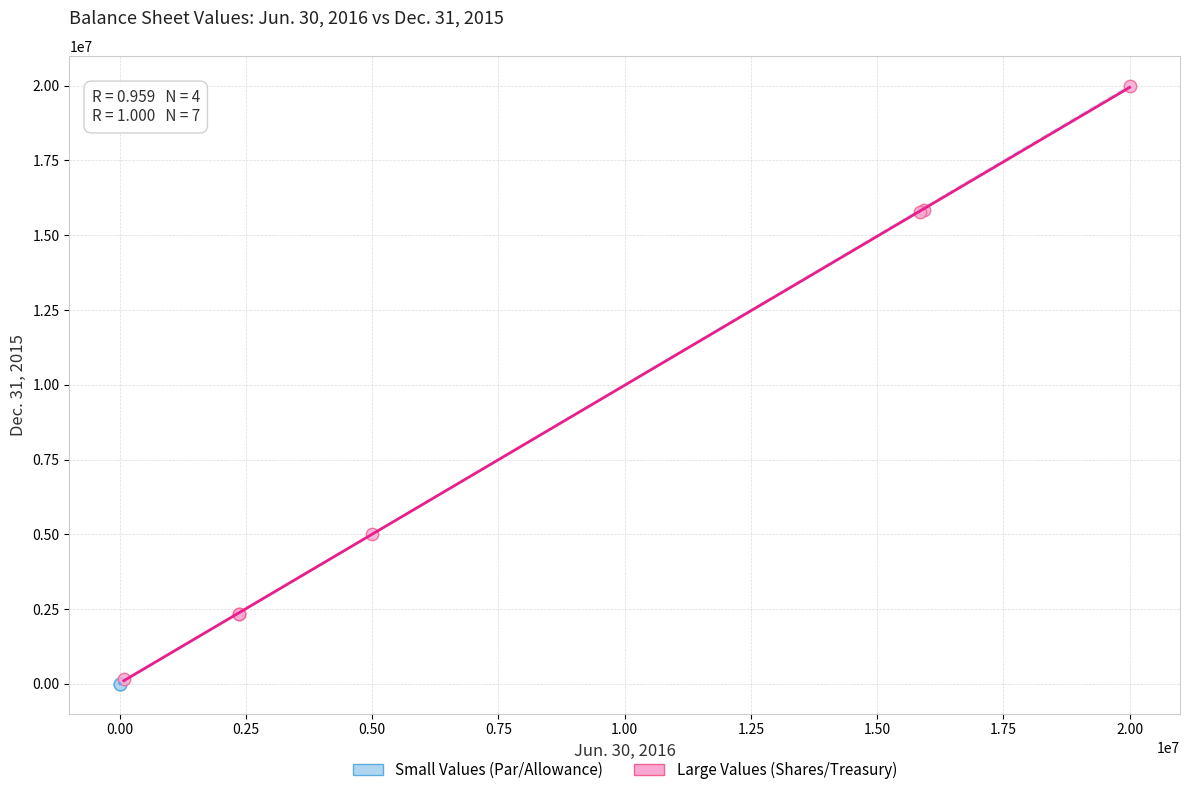

Which series contains the highest Y value?

Large Values (Shares/Treasury)